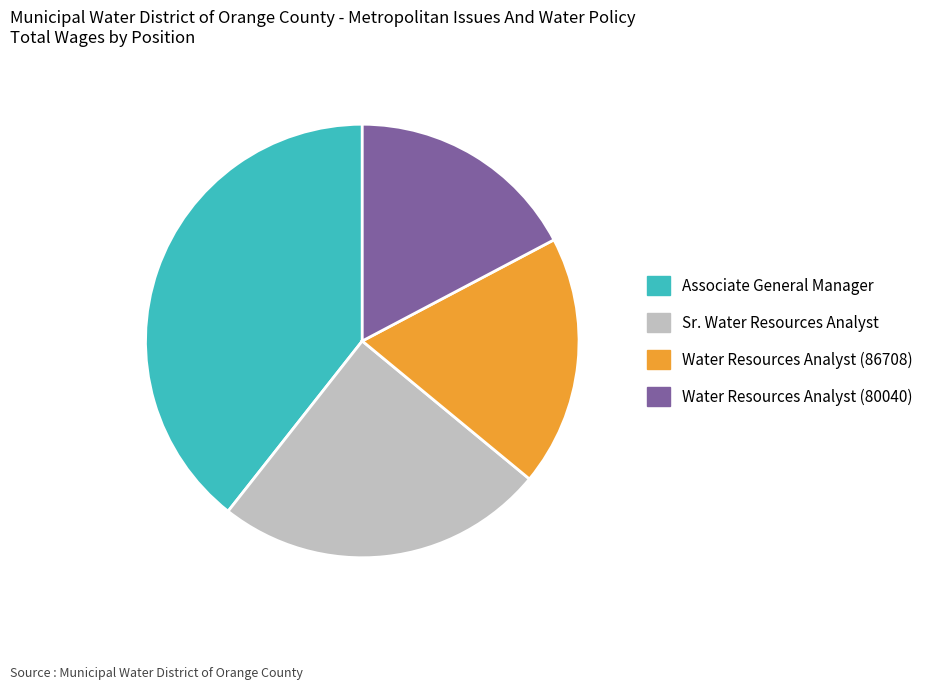

Is there a majority slice in this chart?

No